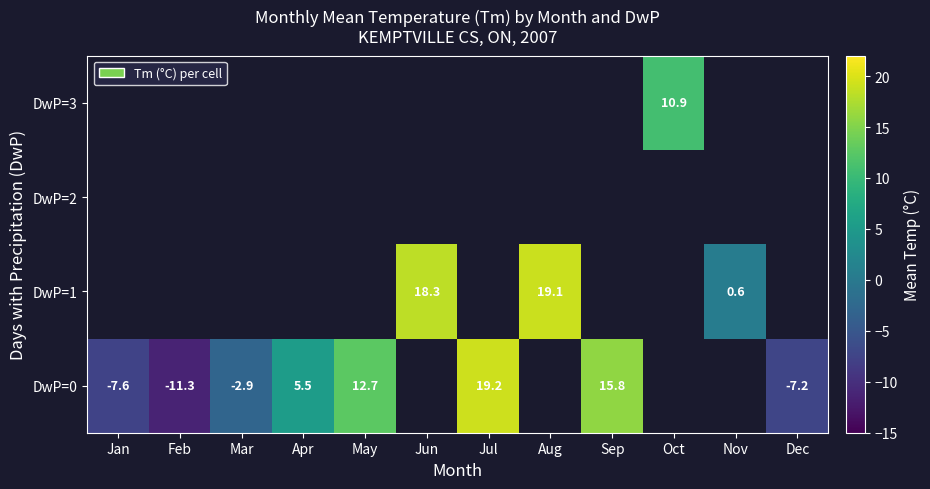

Is the value of DwP=2 at Oct greater than the value of DwP=1 at Mar?

No